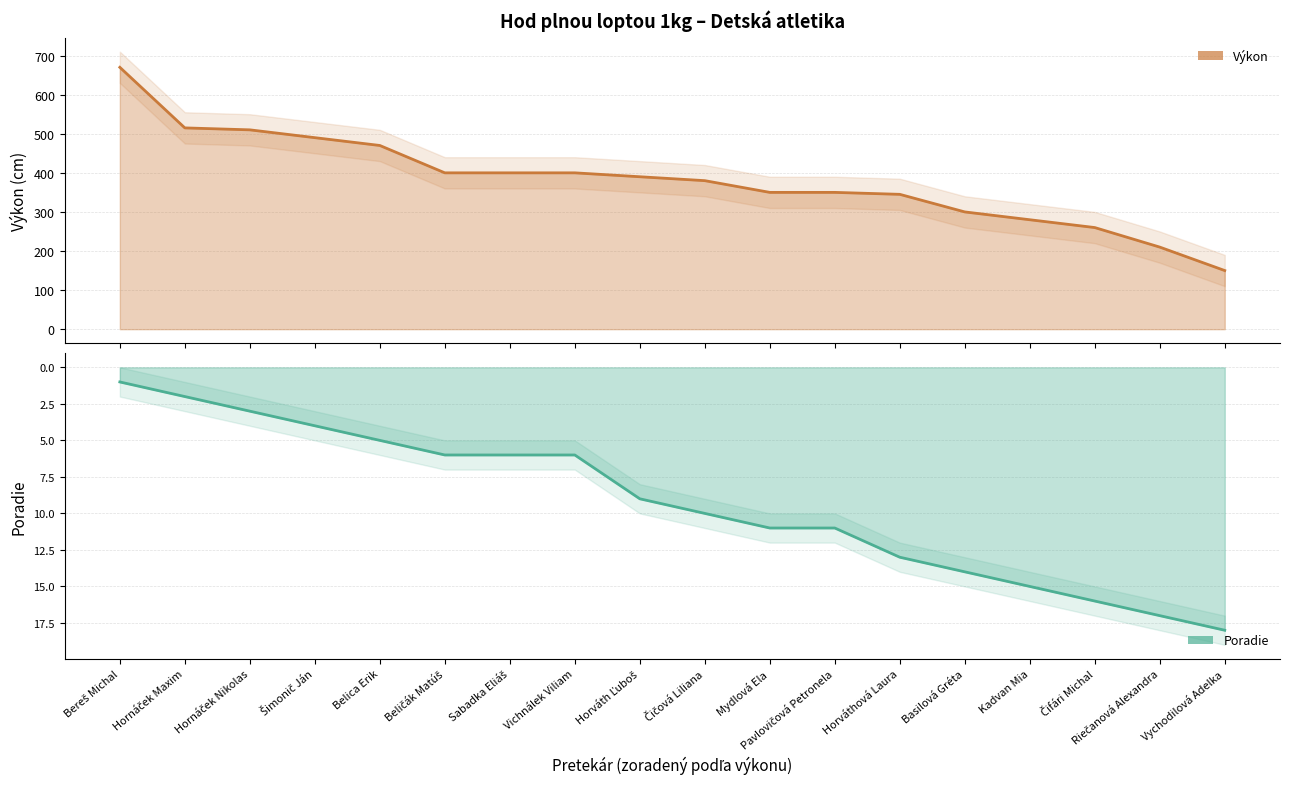

Between Belica Erik and Riečanová Alexandra, which series saw the biggest shift?

Výkon